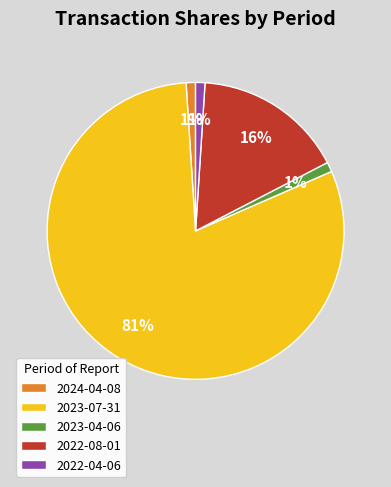

Is it true that 2022-08-01 is 10% of the pie?

False